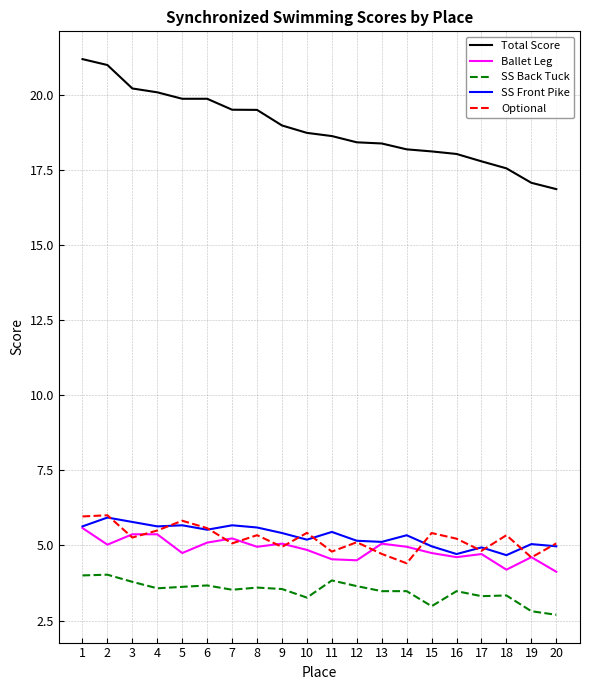

What is the smallest value displayed?

2.7